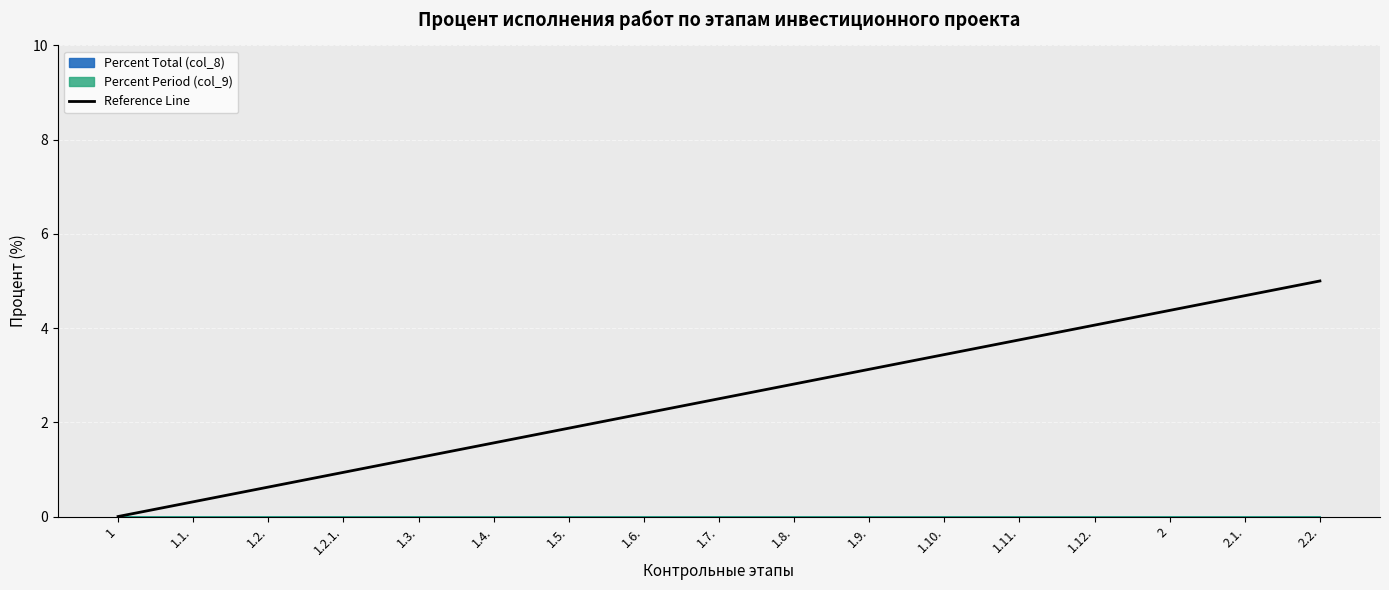

What is the label of the 16th point from the left?

2.1.